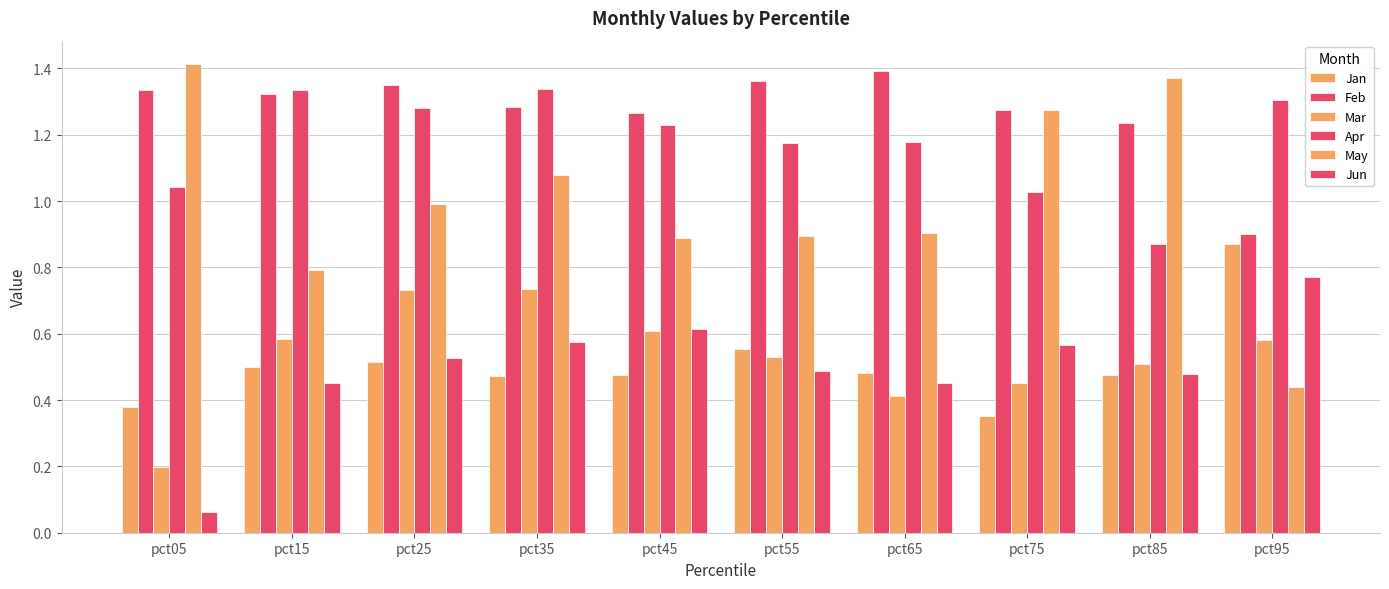

Which label corresponds to the largest value in the chart?

pct05